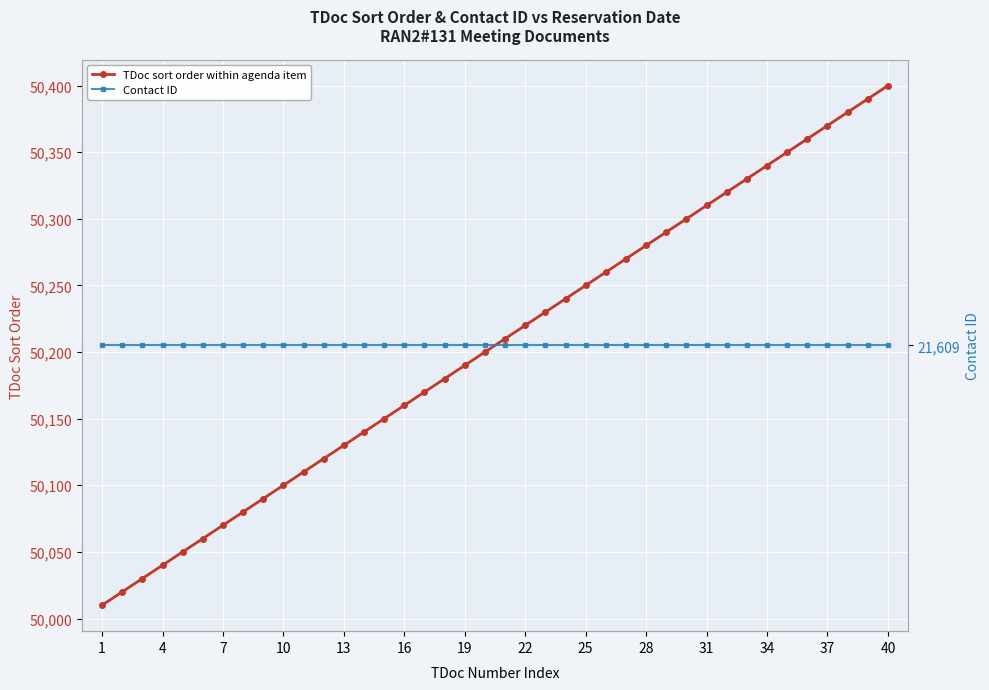

What is the lowest value of the TDoc sort order within agenda item series?

50010